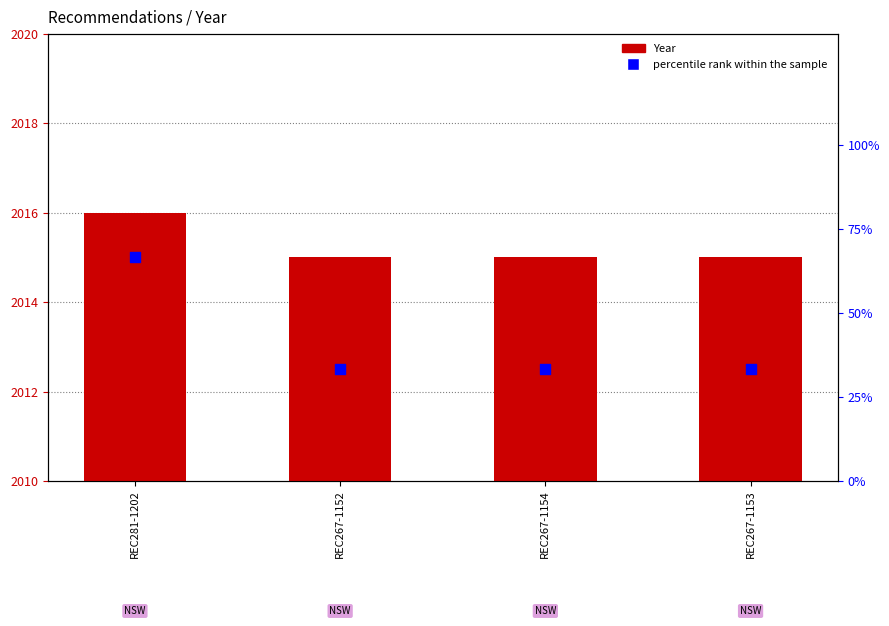

Is the value of percentile rank within the sample at REC267-1154 greater than the value of Year at REC267-1154?

No